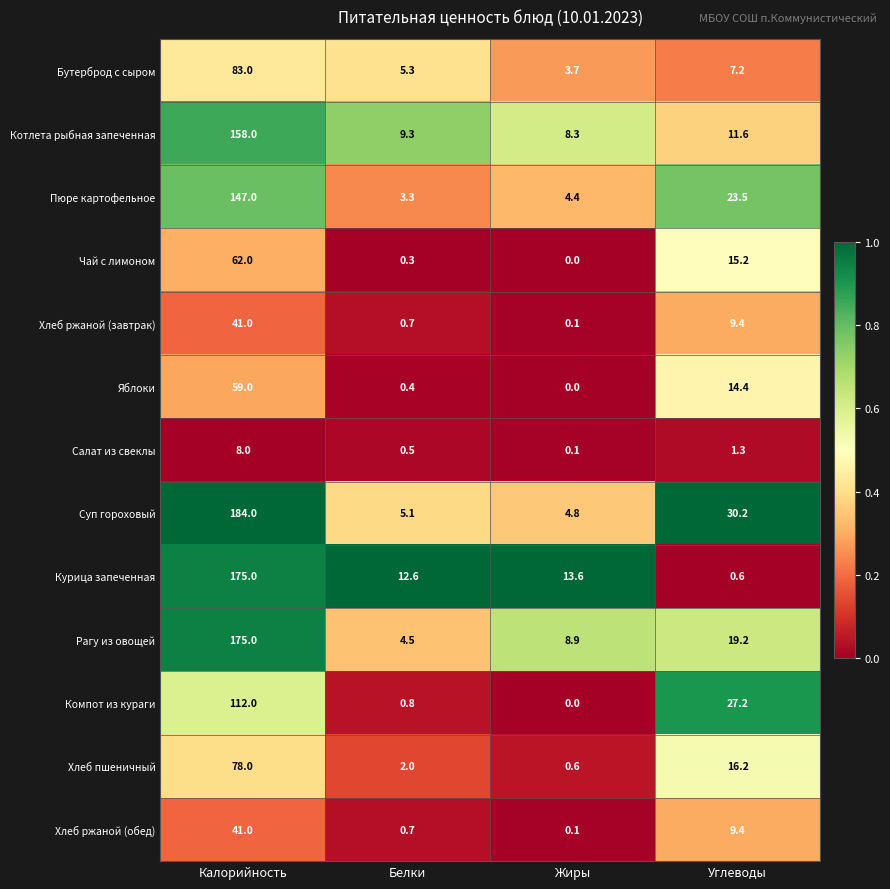

What is the total value across all series at Калорийность?

1323.0